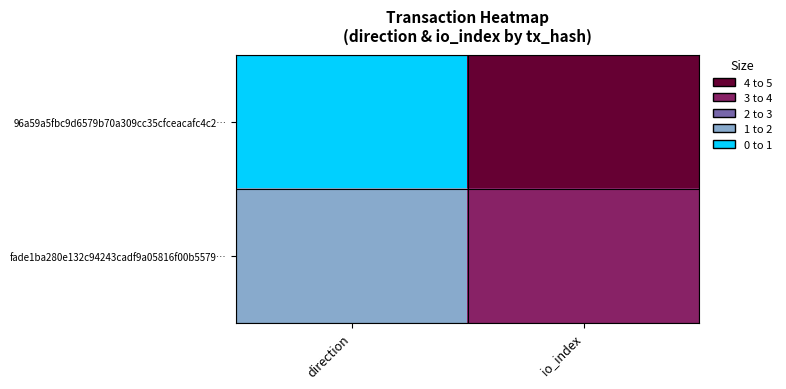

At which category is the sum across all series the highest?

io_index